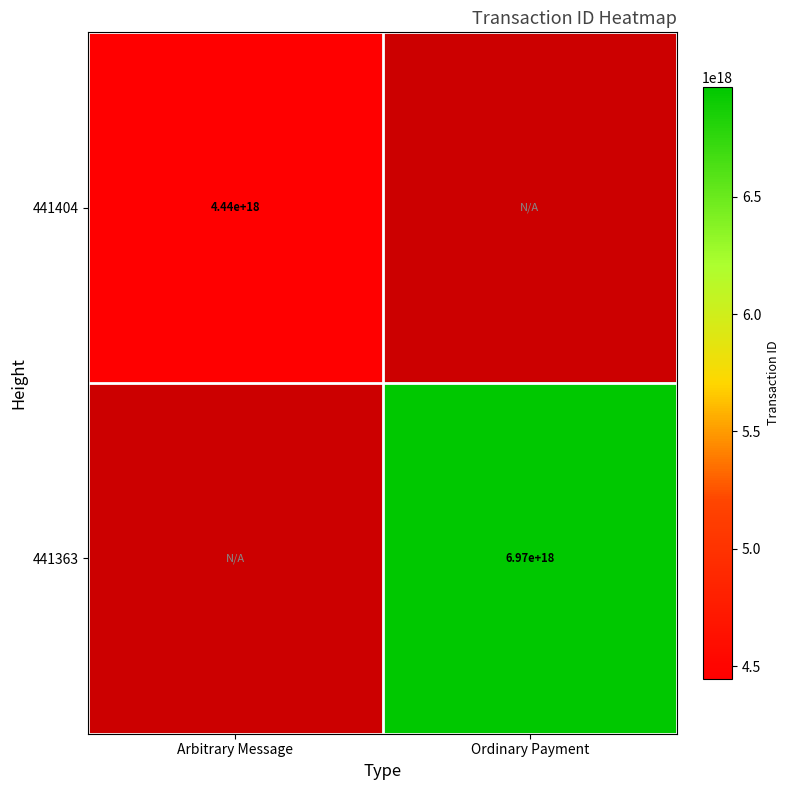

The value of 441363 at Ordinary Payment is 6970000000000000000. True or false?

True